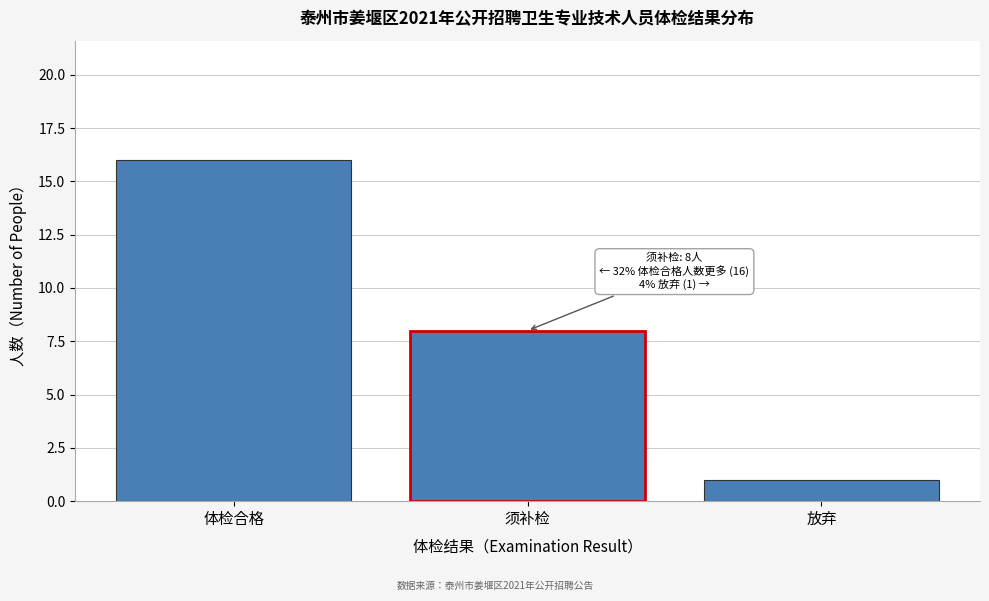

Reading right to left, extract all data points from this chart.

放弃=1	须补检=8	体检合格=16